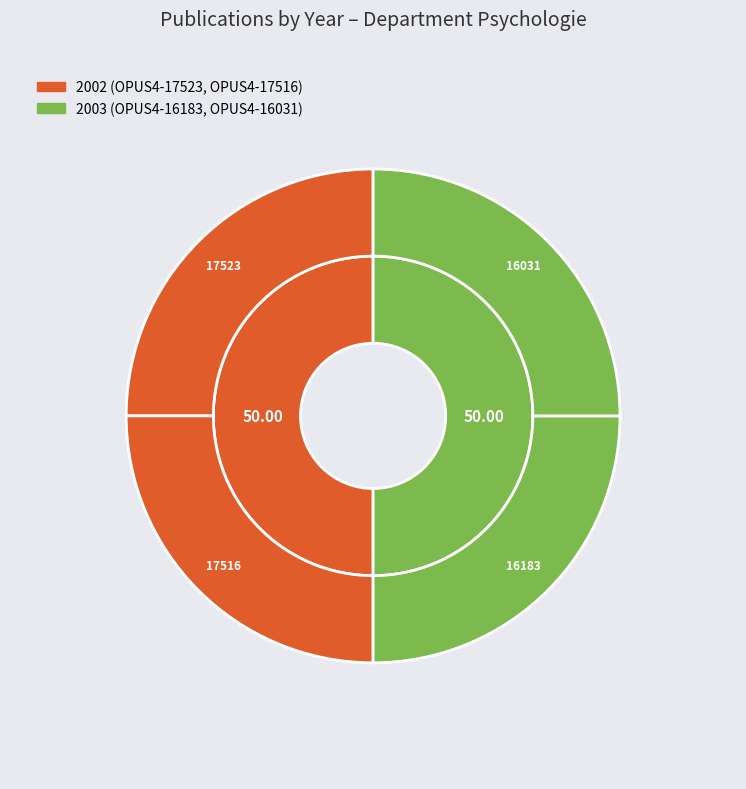

Count the number of slices in the pie.

4